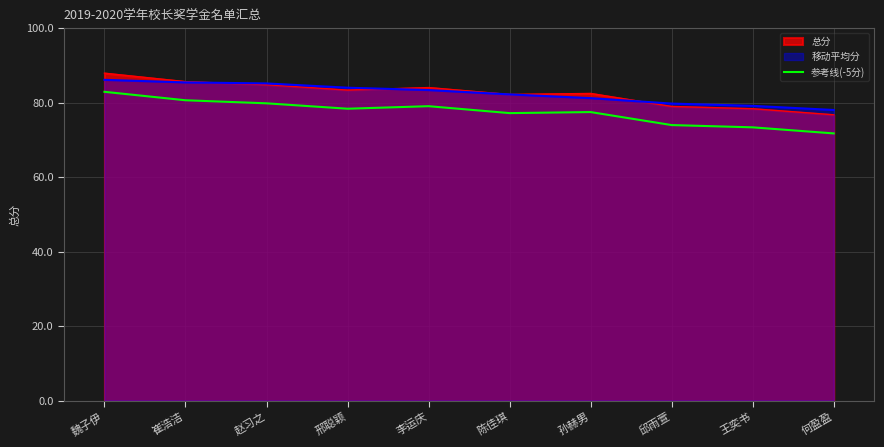

How many values are below 78?

5